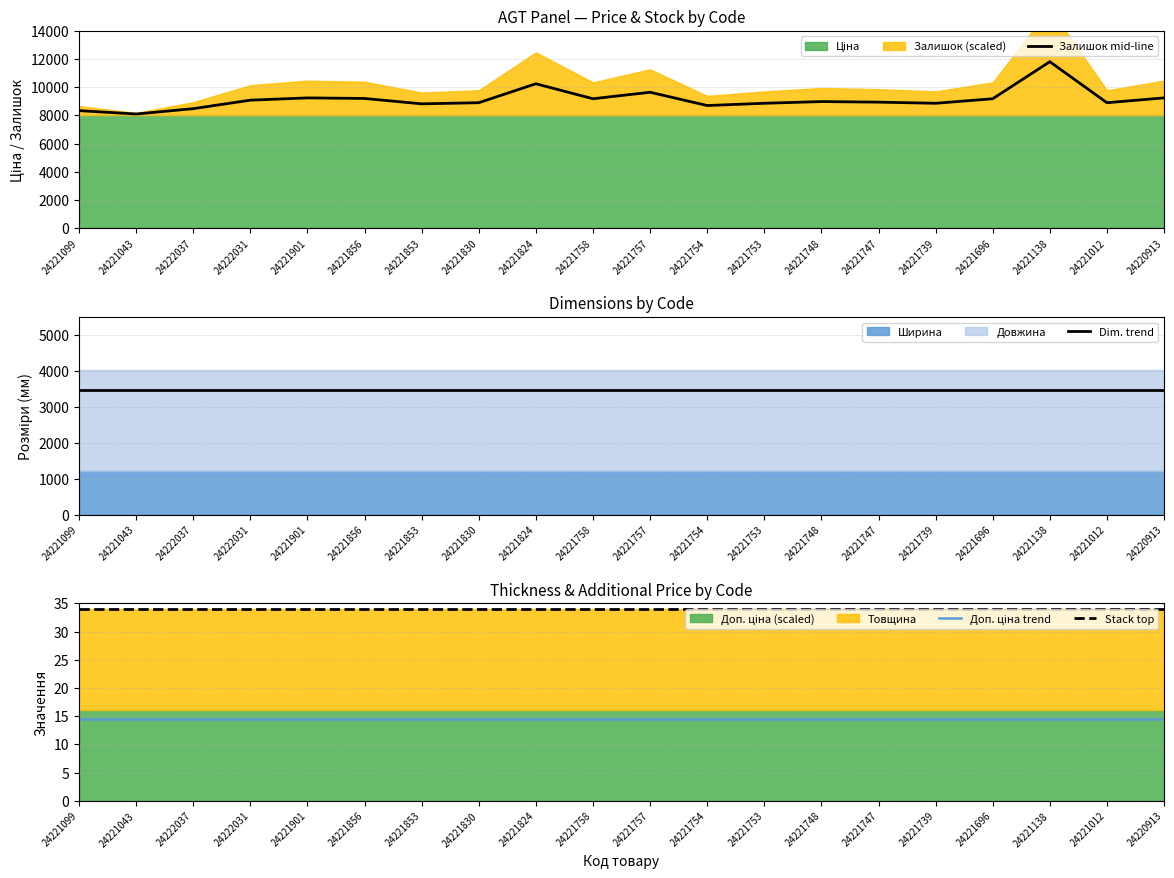

Which series has the largest total across all categories?

Залишок mid-line